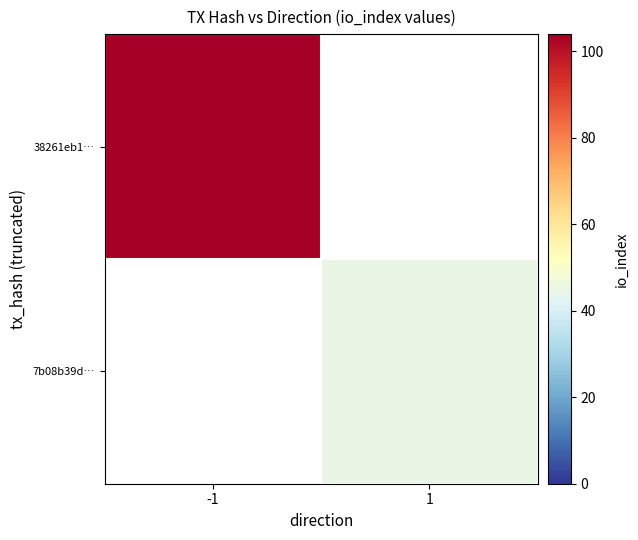

Rank the categories by 7b08b39d… value from lowest to highest.

-1, 1